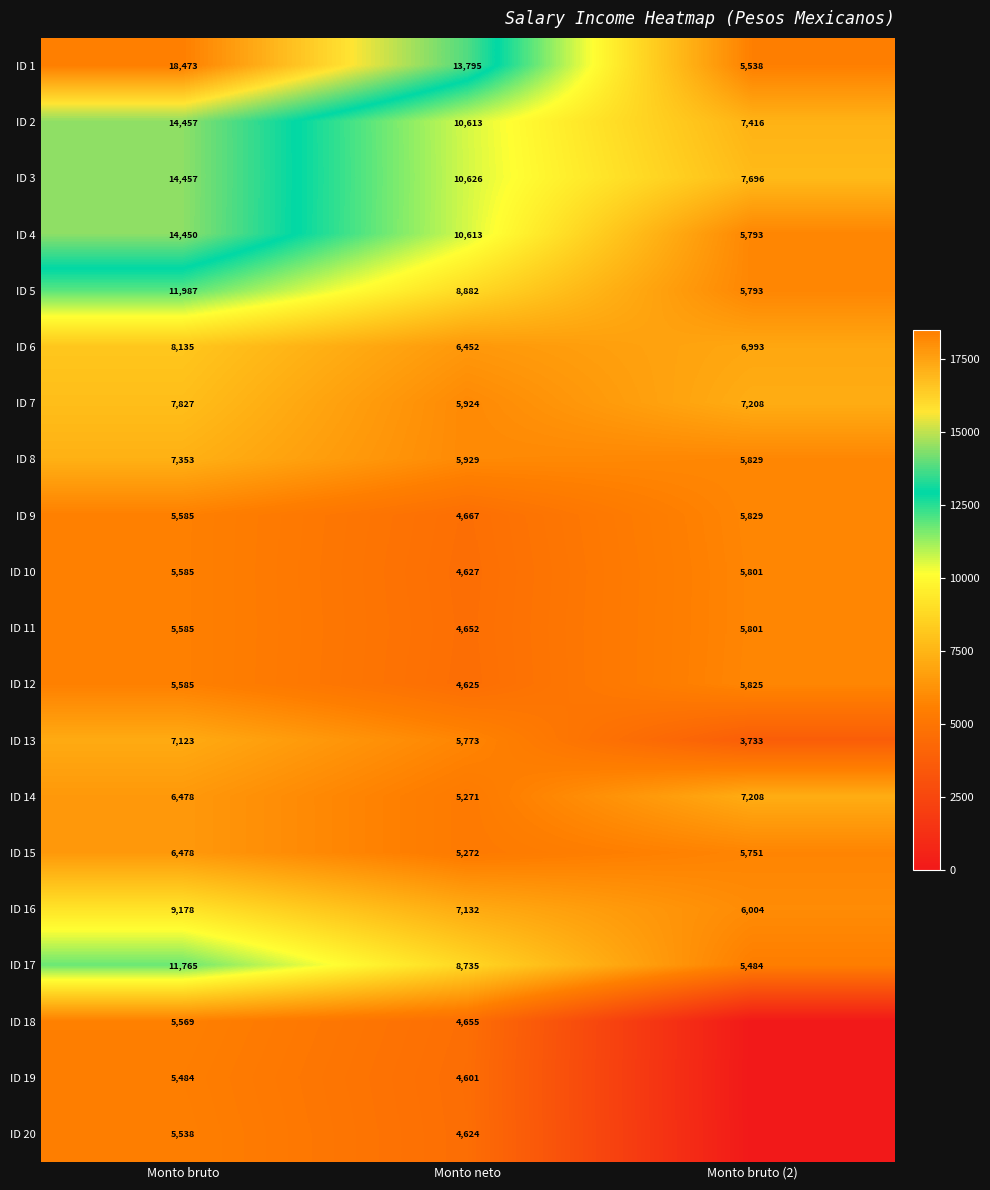

What is the sum of all ID 6 values?

21580